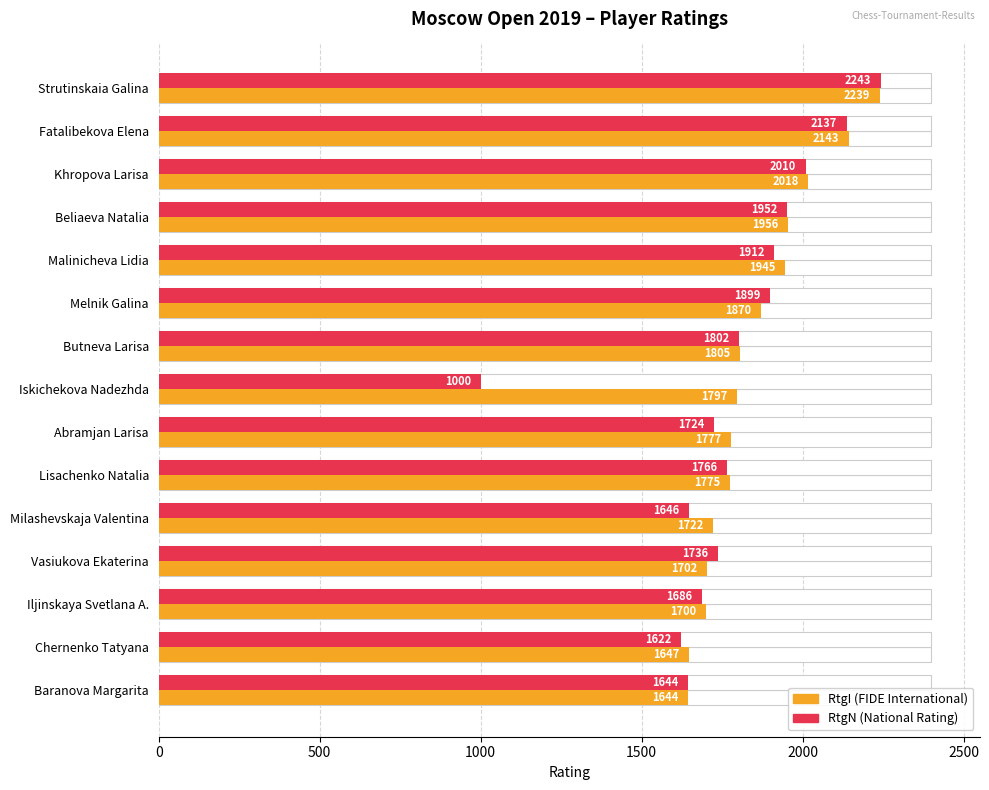

What is the approximate value of RtgI at Iljinskaya Svetlana A., to the nearest 100?

1700